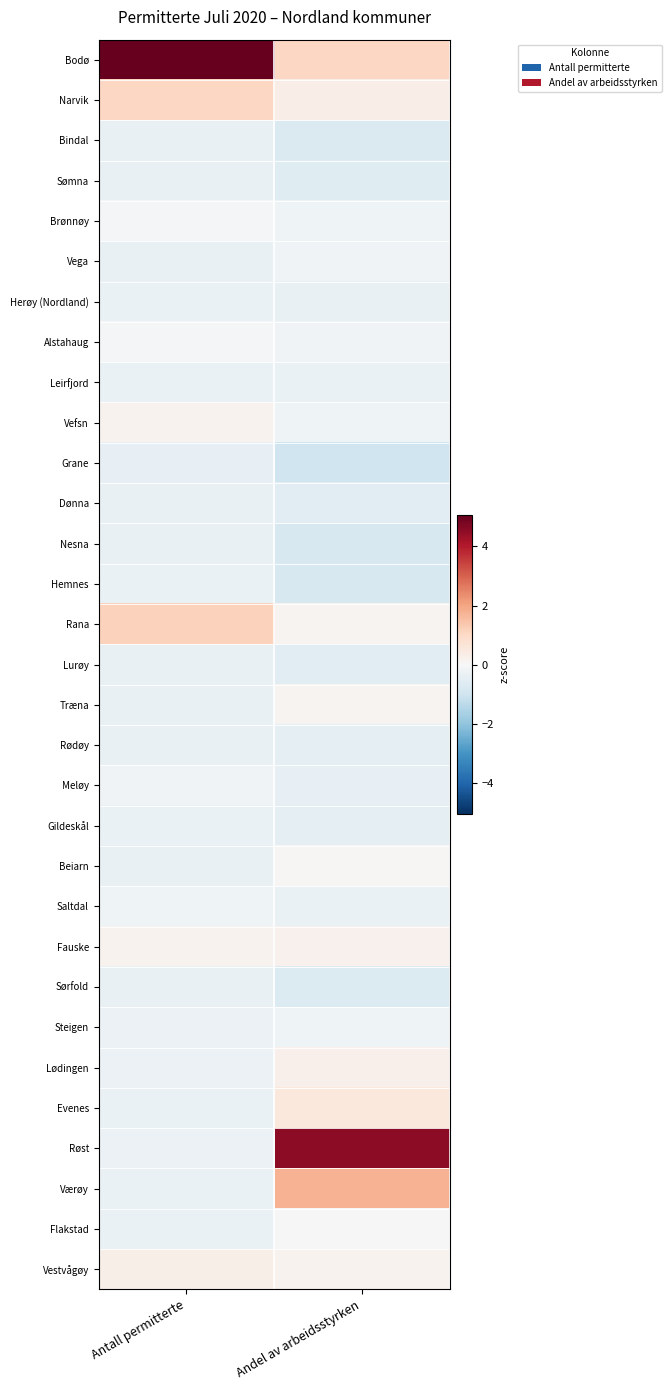

Rank the series by their maximum value, from highest to lowest.

Bodø, Røst, Værøy, Rana, Narvik, Evenes, Vestvågøy, Lødingen, Fauske, Vefsn, Træna, Beiarn, Flakstad, Brønnøy, Alstahaug, Meløy, Vega, Steigen, Saltdal, Hemnes, Leirfjord, Herøy (Nordland), Gildeskål, Sømna, Lurøy, Sørfold, Dønna, Rødøy, Nesna, Bindal, Grane